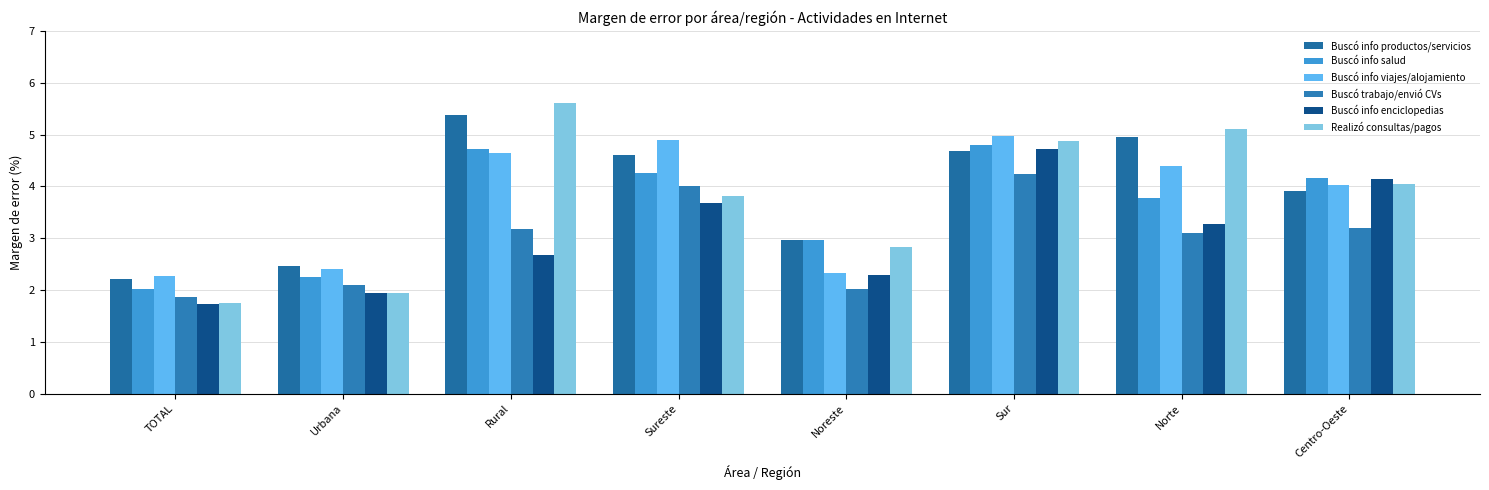

Reading left to right, what are all the values shown in this chart?

Buscó info productos/servicios: TOTAL=2.2	Urbana=2.5	Rural=5.4	Sureste=4.6	Noreste=3.0	Sur=4.7	Norte=5.0	Centro-Oeste=3.9
Buscó info salud: TOTAL=2.0	Urbana=2.2	Rural=4.7	Sureste=4.3	Noreste=3.0	Sur=4.8	Norte=3.8	Centro-Oeste=4.2
Buscó info viajes/alojamiento: TOTAL=2.3	Urbana=2.4	Rural=4.6	Sureste=4.9	Noreste=2.3	Sur=5.0	Norte=4.4	Centro-Oeste=4.0
Buscó trabajo/envió CVs: TOTAL=1.9	Urbana=2.1	Rural=3.2	Sureste=4.0	Noreste=2.0	Sur=4.2	Norte=3.1	Centro-Oeste=3.2
Buscó info enciclopedias: TOTAL=1.7	Urbana=1.9	Rural=2.7	Sureste=3.7	Noreste=2.3	Sur=4.7	Norte=3.3	Centro-Oeste=4.1
Realizó consultas/pagos: TOTAL=1.7	Urbana=1.9	Rural=5.6	Sureste=3.8	Noreste=2.8	Sur=4.9	Norte=5.1	Centro-Oeste=4.1